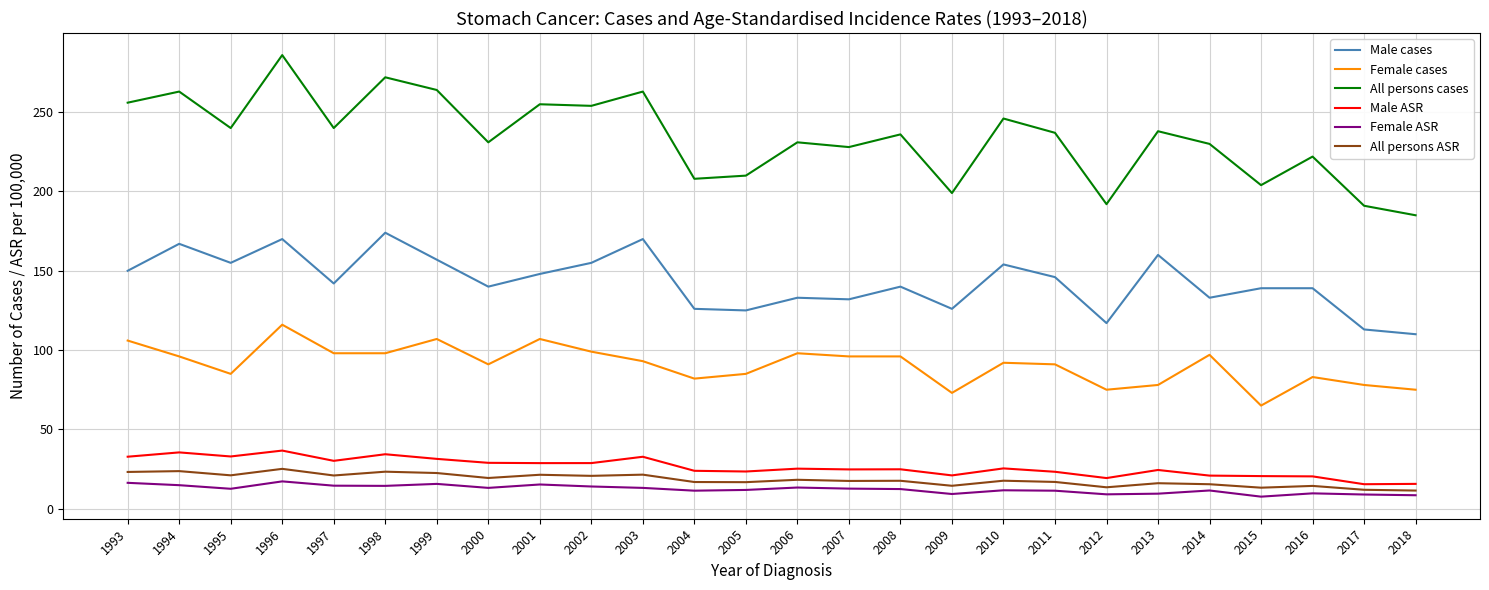

Where does the All persons cases series first go above 237?

1993